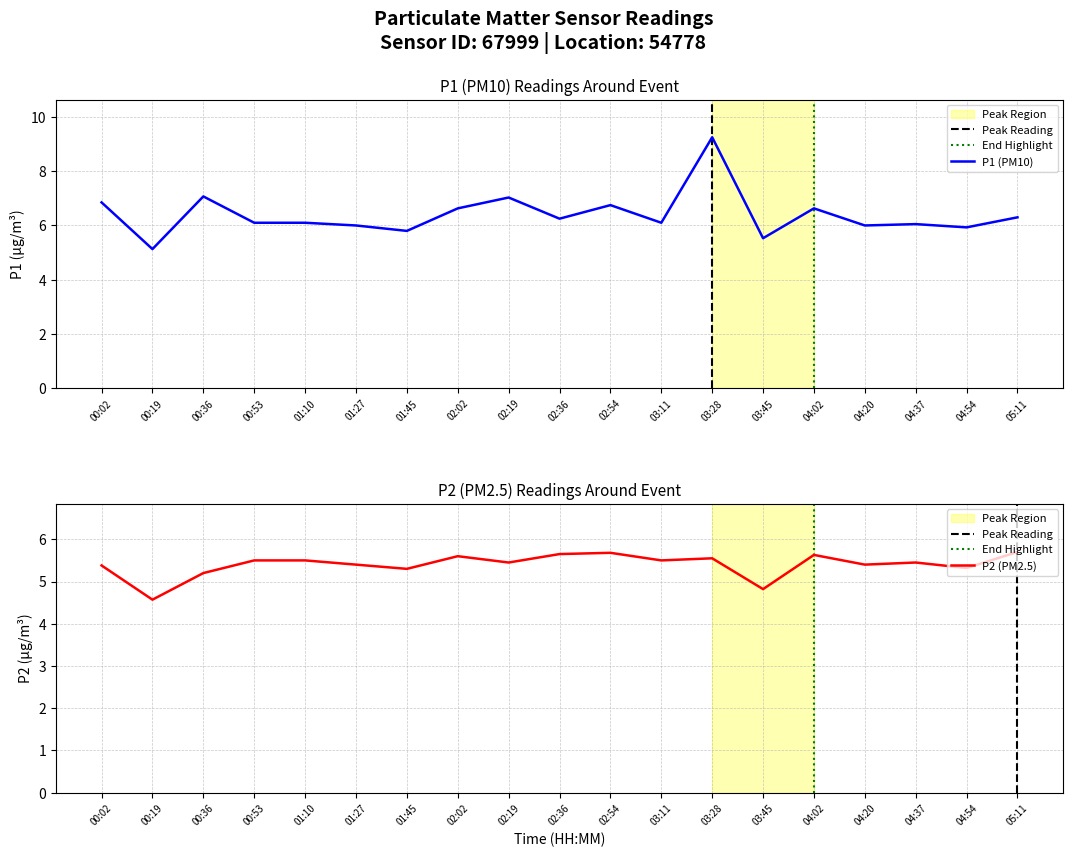

What is the maximum value shown in the chart?

9.2